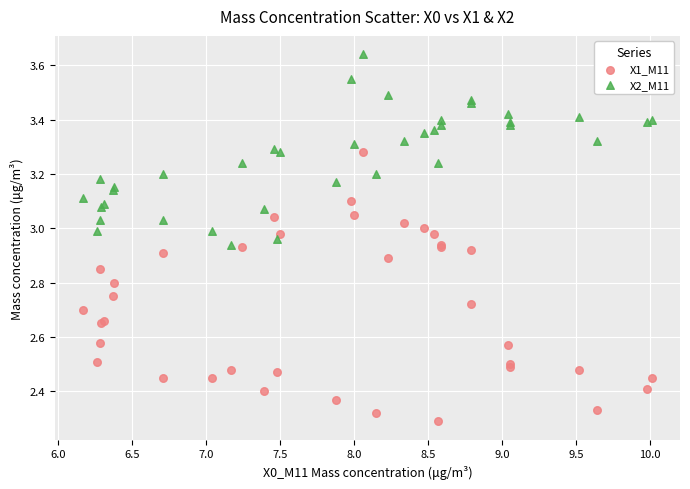

What is the X range (max minus min) for the scatter plot?

3.8